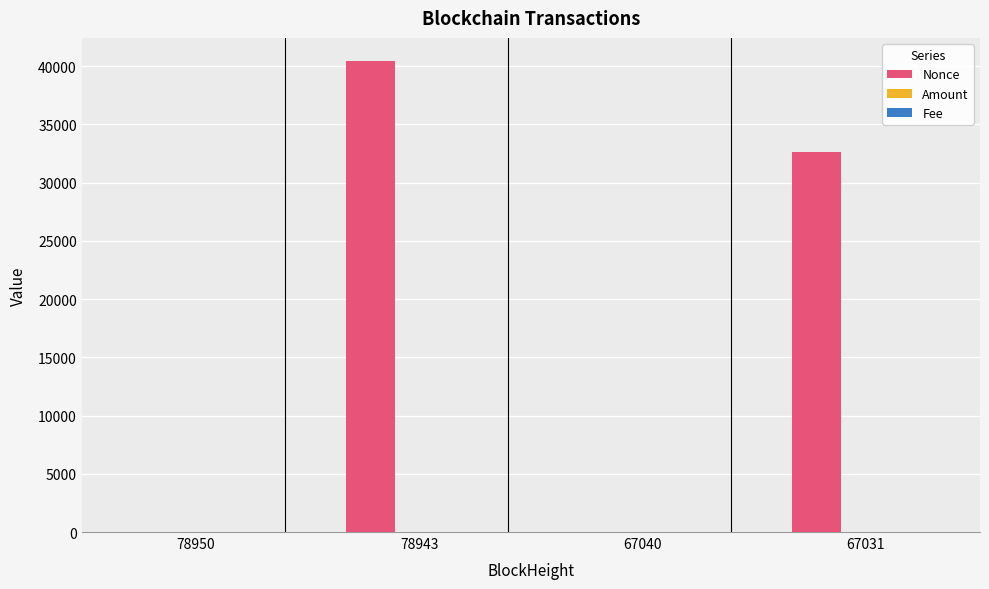

Where is Nonce nearest to the value 20198?

67031